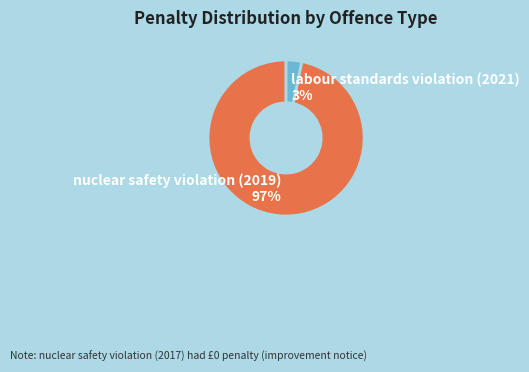

Do nuclear safety violation (2019) and labour standards violation (2021) together represent more than half of the pie?

Yes